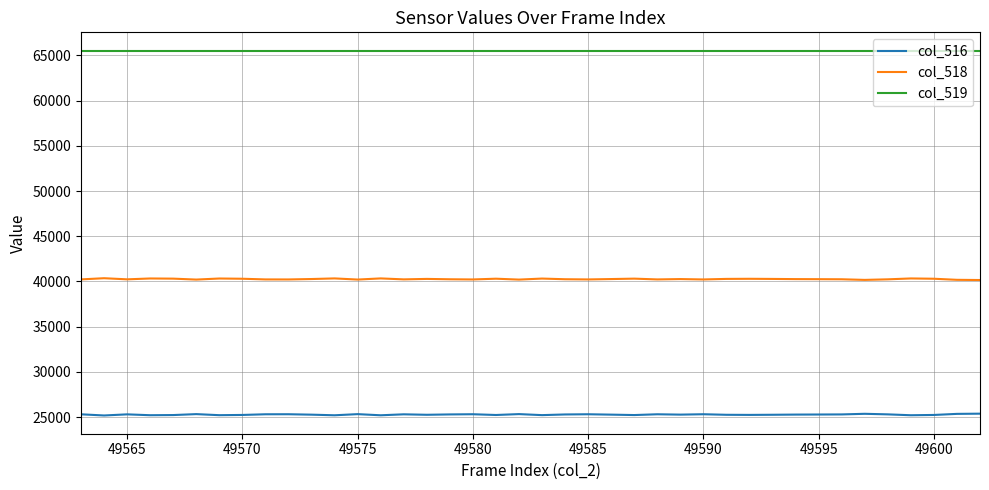

What is the lowest value of the col_519 series?

65535